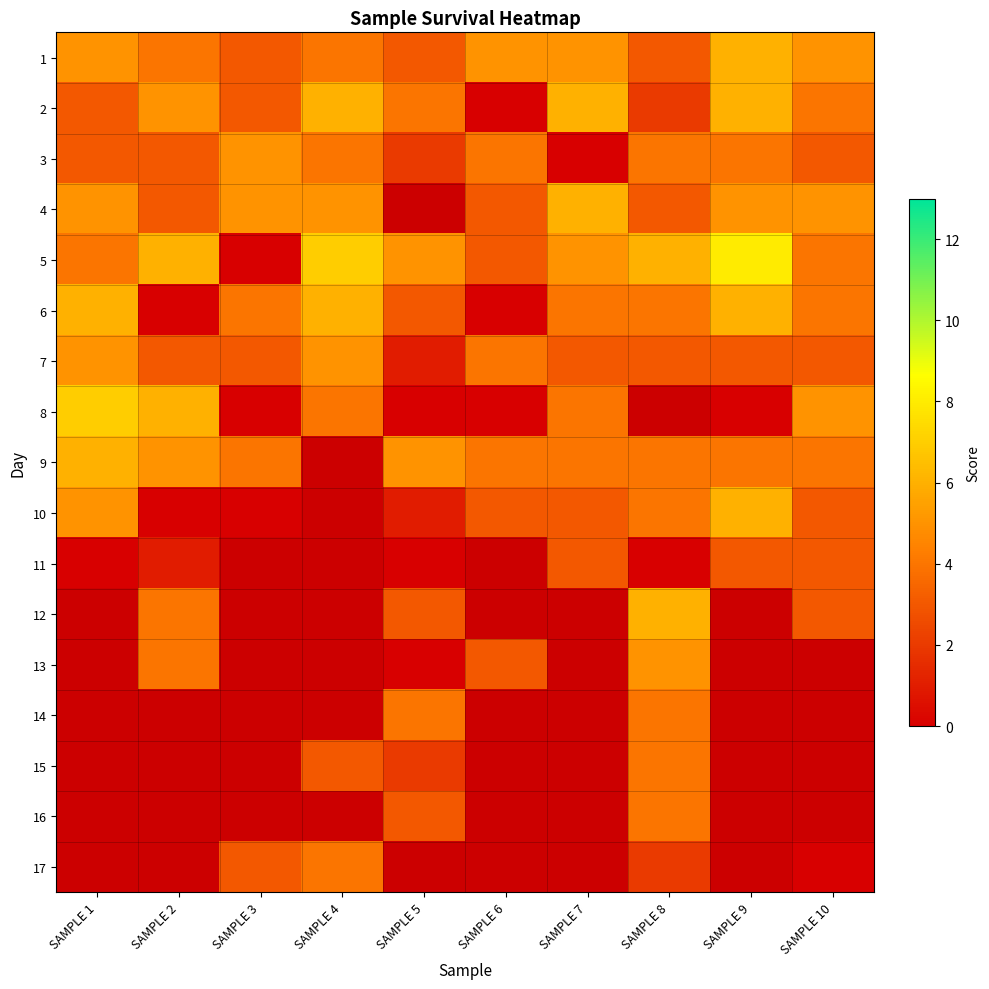

How many data points in 3 are above 4?

1